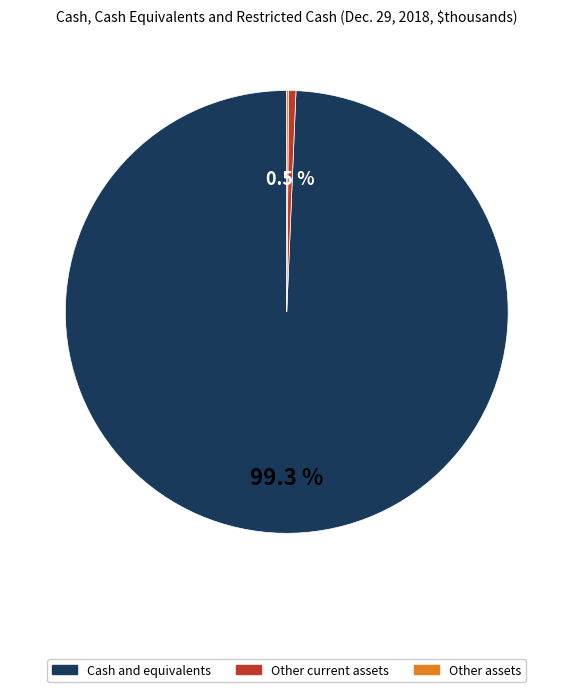

Is there a majority slice in this chart?

Yes